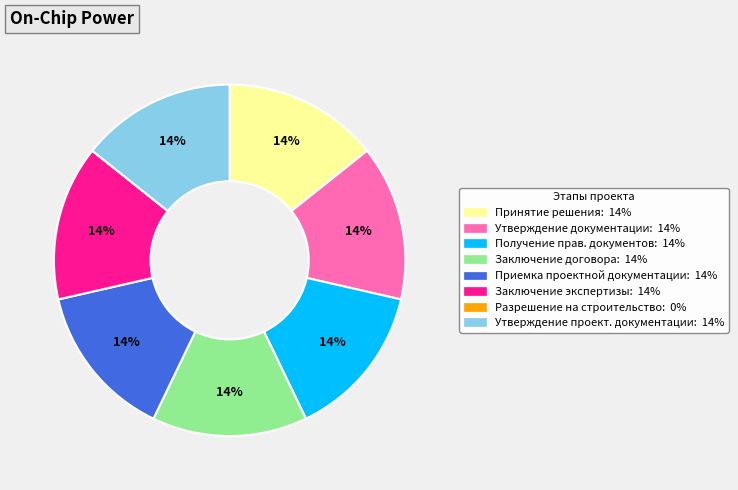

Does any single category account for the majority?

No